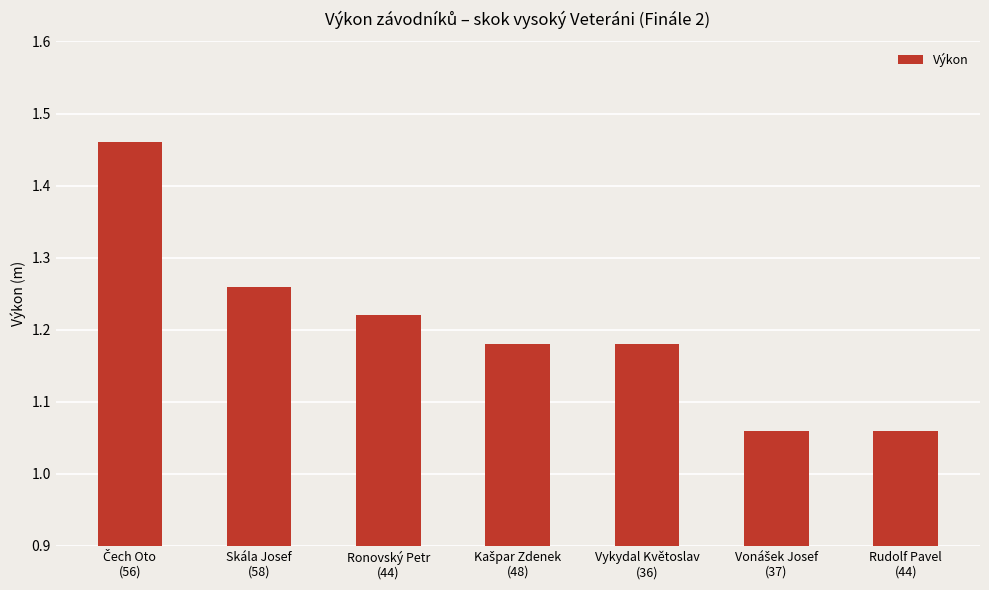

Is it true that the value at Vykydal Květoslav
(36) is 0.7?

False